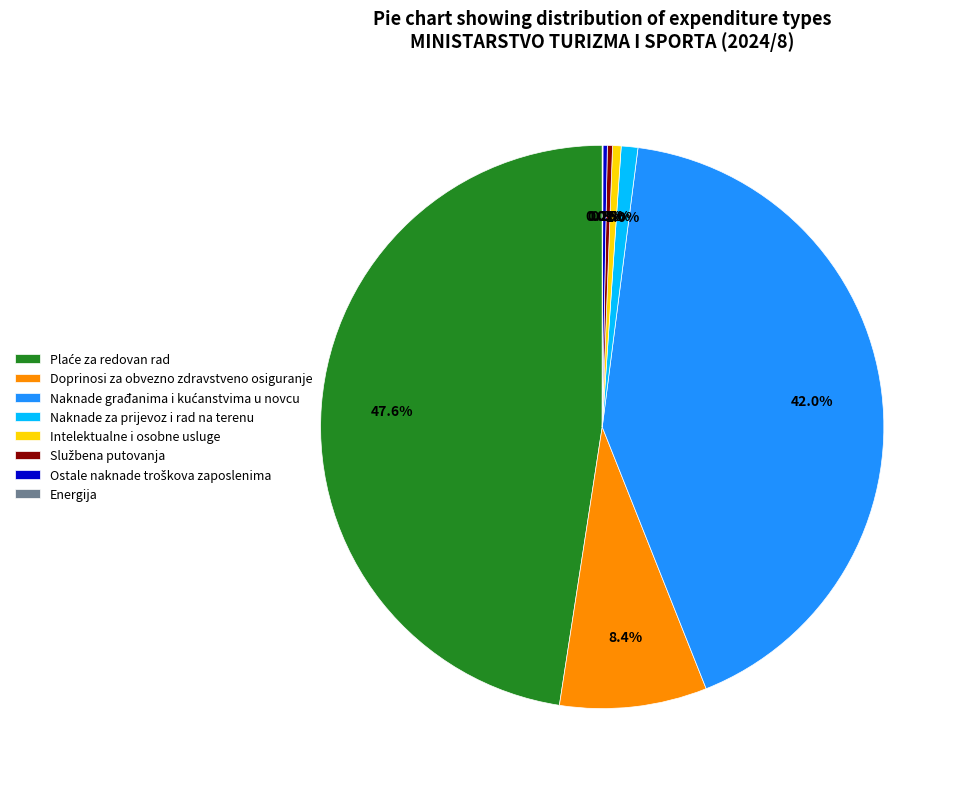

Does Doprinosi za obvezno zdravstveno osiguranje account for over 50% of the chart?

No